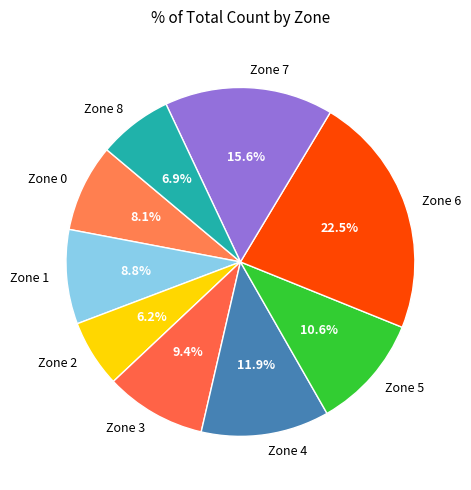

To the nearest percent, what is the difference between the largest and smallest slice percentages?

16%